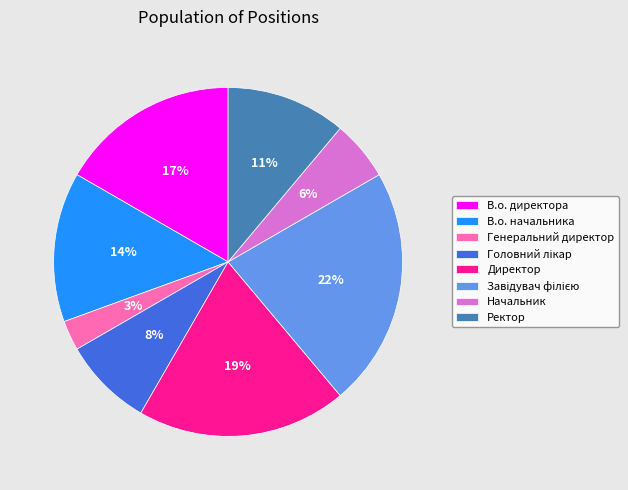

To the nearest percent, what is the difference between the largest and smallest slice percentages?

19%